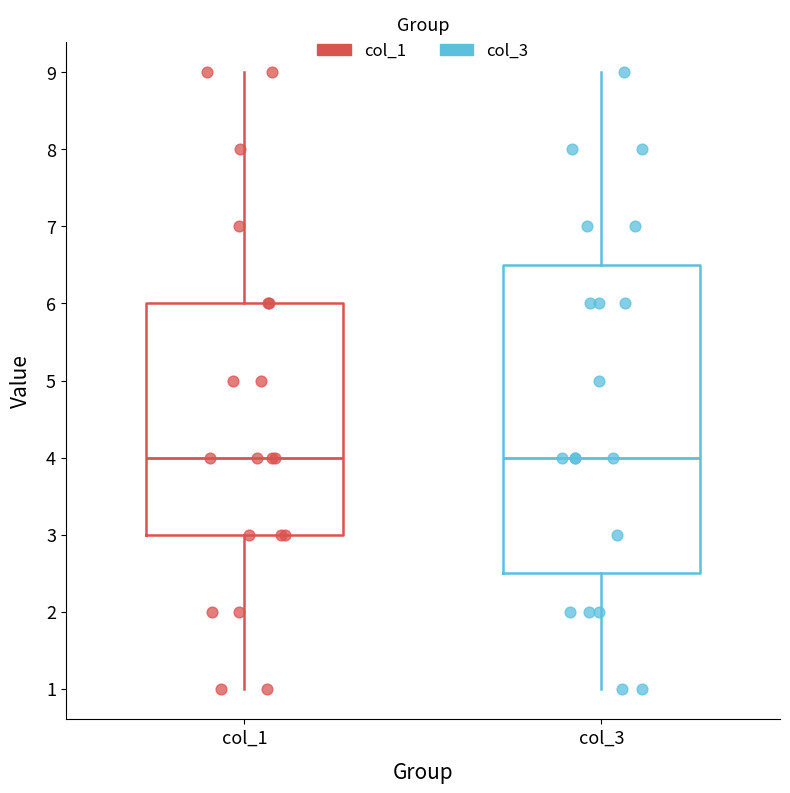

Where does the median line of the box for col_3 sit on the y-axis? The values are not printed on the chart, so give them approximately, as read against the axis.

4.0